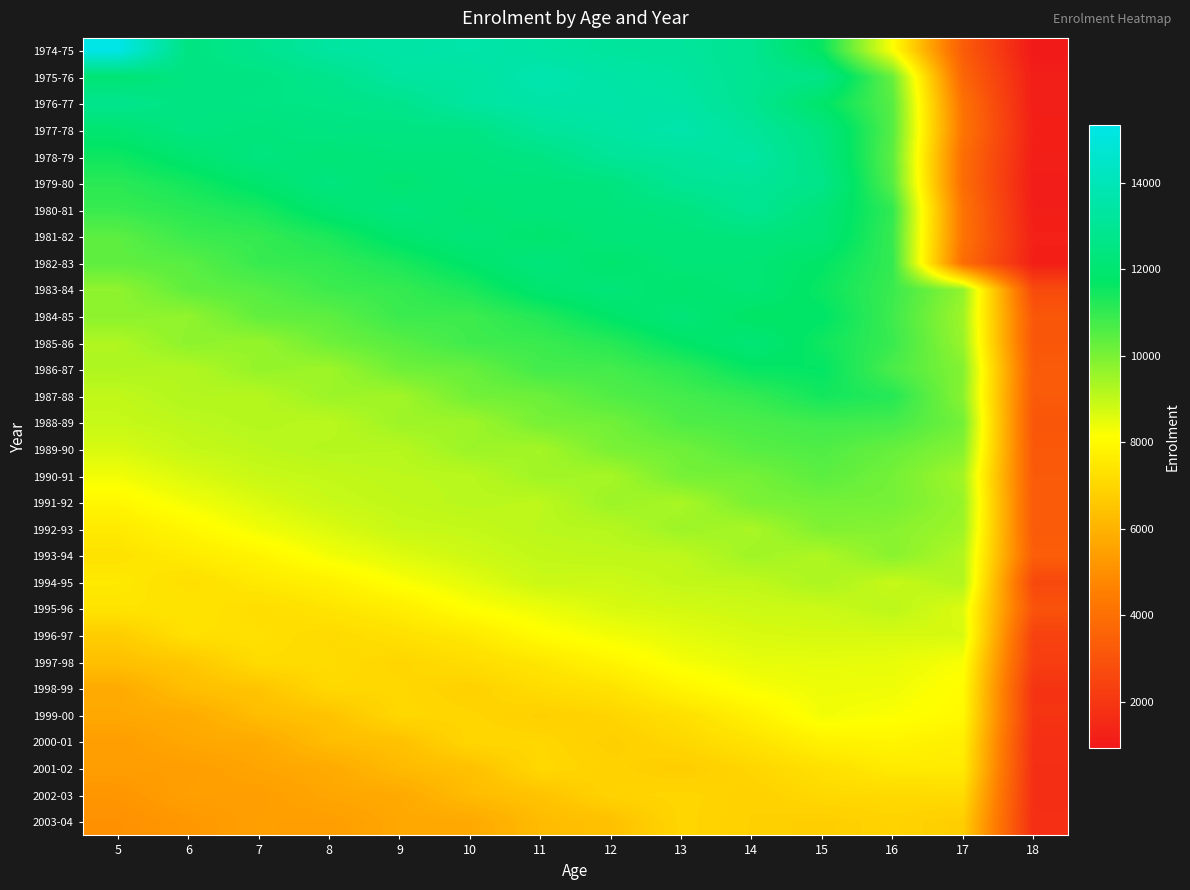

Reading right to left, list all the values displayed in this chart.

1974-75: 18=937	17=3336	16=8162	15=11603	14=12910	13=13198	12=13244	11=13430	10=13606	9=13466	8=13336	7=12826	6=12452	5=15323
1975-76: 18=1140	17=3666	16=10247	15=12622	14=12907	13=13318	12=13489	11=13747	10=13318	9=13332	8=12757	7=12477	6=12468	5=12071
1976-77: 18=1121	17=4080	16=10485	15=11800	14=12916	13=13451	12=13546	11=13506	10=13335	9=12765	8=12602	7=12554	6=12459	5=12832
1977-78: 18=1205	17=4199	16=10515	15=12429	14=13167	13=13674	12=13371	11=13158	10=12487	9=12465	8=12481	7=12289	6=12472	5=12009
1978-79: 18=1152	17=3946	16=10414	15=12522	14=13408	13=13205	12=13117	11=12495	10=12309	9=12324	8=12172	7=12395	6=11957	5=11517
1979-80: 18=1076	17=3900	16=10517	15=12698	14=13093	13=13027	12=12359	11=12267	10=12316	9=12022	8=12399	7=11884	6=11444	5=11123
1980-81: 18=1108	17=4151	16=11019	15=12226	14=12989	13=12399	12=12291	11=12272	10=12030	9=12386	8=11976	7=11369	6=11126	5=10929
1981-82: 18=1241	17=4160	16=10921	15=12163	14=12313	13=12259	12=12243	11=11895	10=12229	9=11907	8=11321	7=10984	6=10885	5=10427
1982-83: 18=1174	17=3902	16=10988	15=11719	14=12160	13=12186	12=11883	11=12309	10=11833	9=11336	8=11011	7=10939	6=10464	5=10384
1983-84: 18=2715	17=9678	16=10898	15=11561	14=12155	13=11904	12=12233	11=11959	10=11315	9=10954	8=10863	7=10494	6=10367	5=9700
1984-85: 18=3131	17=9487	16=10833	15=11763	14=11676	13=12206	12=11783	11=11224	10=10858	9=10901	8=10402	7=10337	6=9678	5=9759
1985-86: 18=3112	17=9576	16=10917	15=11499	14=12144	13=11725	12=11155	11=10894	10=10843	9=10465	8=10164	7=9594	6=9748	5=9249
1986-87: 18=3289	17=9869	16=10679	15=11686	14=11628	13=11069	12=10768	11=10785	10=10250	9=10150	8=9498	7=9632	6=9205	5=9262
1987-88: 18=3241	17=9793	16=11192	15=11447	14=10980	13=10767	12=10575	11=10175	10=10114	9=9448	8=9543	7=9168	6=9216	5=9016
1988-89: 18=3091	17=10096	16=10769	15=10831	14=10681	13=10597	12=10113	11=10047	10=9483	9=9512	8=9085	7=9178	6=9072	5=8941
1989-90: 18=3192	17=9848	16=10271	15=10601	14=10504	13=10134	12=10017	11=9408	10=9549	9=9146	8=9168	7=9067	6=8953	5=8679
1990-91: 18=3242	17=9433	16=10083	15=10441	14=10064	13=10078	12=9373	11=9482	10=9109	9=9078	8=8994	7=8902	6=8650	5=8321
1991-92: 18=3252	17=9588	16=10063	15=10082	14=9994	13=9332	12=9538	11=9065	10=9116	9=9024	8=8905	7=8632	6=8310	5=7909
1992-93: 18=3267	17=9497	16=9814	15=9922	14=9338	13=9527	12=9154	11=9099	10=8971	9=8920	8=8628	7=8331	6=7908	5=7544
1993-94: 18=3384	17=9214	16=9801	15=9268	14=9479	13=9048	12=9051	11=9000	10=8832	9=8591	8=8301	7=7830	6=7574	5=7340
1994-95: 18=2629	17=9239	16=8934	15=9317	14=9028	13=9013	12=8843	11=8880	10=8514	9=8179	8=7733	7=7526	6=7230	5=7529
1995-96: 18=3006	17=8608	16=9095	15=8863	14=8844	13=8749	12=8670	11=8385	10=8125	9=7634	8=7394	7=7170	6=7391	5=7390
1996-97: 18=2388	17=8698	16=8695	15=8718	14=8671	13=8521	12=8306	11=8046	10=7518	9=7283	8=7088	7=7264	6=7285	5=6718
1997-98: 18=2242	17=8220	16=8465	15=8496	14=8465	13=8273	12=7846	11=7451	10=7170	9=6973	8=7135	7=7155	6=6576	5=6378
1998-99: 18=1888	17=8042	16=8352	15=8377	14=8218	13=7846	12=7330	11=7153	10=6860	9=7031	8=7056	7=6489	6=6331	5=5751
1999-00: 18=1896	17=7975	16=8189	15=8320	14=7745	13=7260	12=6957	11=6811	10=6974	9=7038	8=6456	7=6279	6=5779	5=5699
2000-01: 18=1743	17=7681	16=7854	15=7765	14=7341	13=7022	12=6788	11=7018	10=7004	9=6399	8=6277	7=5733	6=5678	5=5394
2001-02: 18=1719	17=7553	16=7556	15=7269	14=6982	13=6728	12=6876	11=7045	10=6383	9=6212	8=5742	7=5608	6=5396	5=5381
2002-03: 18=1716	17=7121	16=7081	15=7061	14=6857	13=6992	12=6900	11=6457	10=6249	9=5717	8=5645	7=5402	6=5451	5=5169
2003-04: 18=1730	17=6742	16=6911	15=6747	14=6830	13=6983	12=6390	11=6234	10=5695	9=5664	8=5413	7=5440	6=5228	5=5029